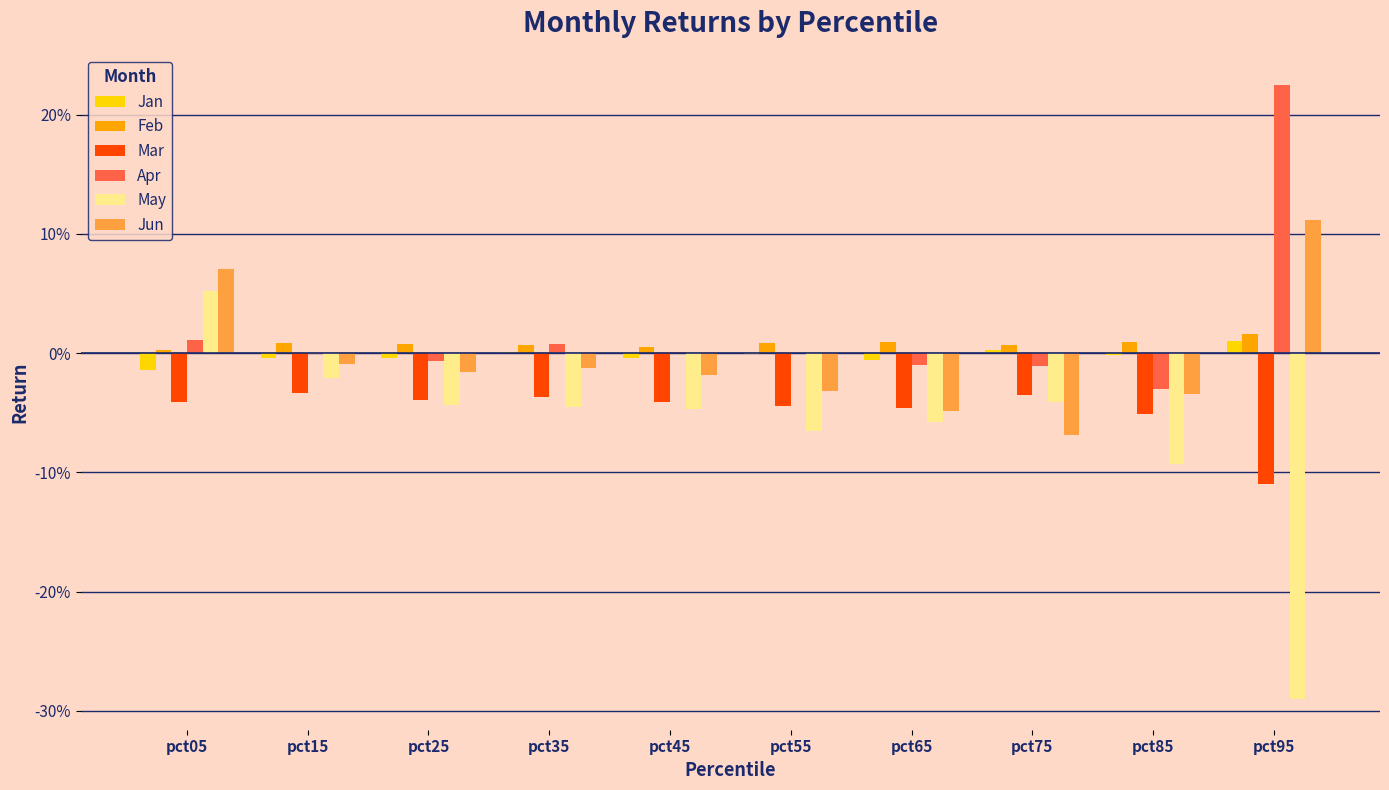

Reading left to right, extract all data points from this chart.

Jan: -0.0	-0.0	-0.0	0.0	-0.0	-0.0	-0.0	0.0	-0.0	0.0
Feb: 0.0	0.0	0.0	0.0	0.0	0.0	0.0	0.0	0.0	0.0
Mar: -0.0	-0.0	-0.0	-0.0	-0.0	-0.0	-0.0	-0.0	-0.1	-0.1
Apr: 0.0	-0.0	-0.0	0.0	0.0	0.0	-0.0	-0.0	-0.0	0.2
May: 0.1	-0.0	-0.0	-0.0	-0.0	-0.1	-0.1	-0.0	-0.1	-0.3
Jun: 0.1	-0.0	-0.0	-0.0	-0.0	-0.0	-0.0	-0.1	-0.0	0.1